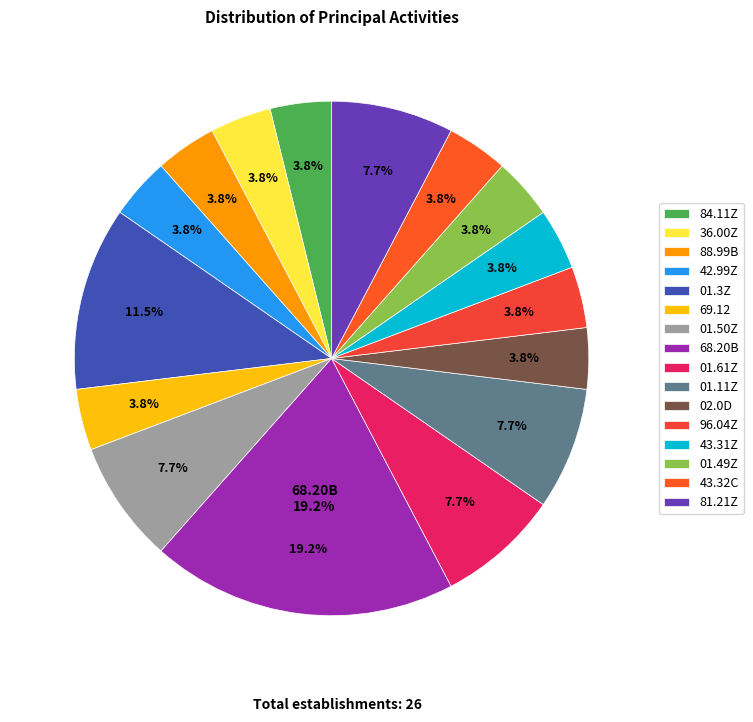

Does 36.00Z account for over 50% of the chart?

No